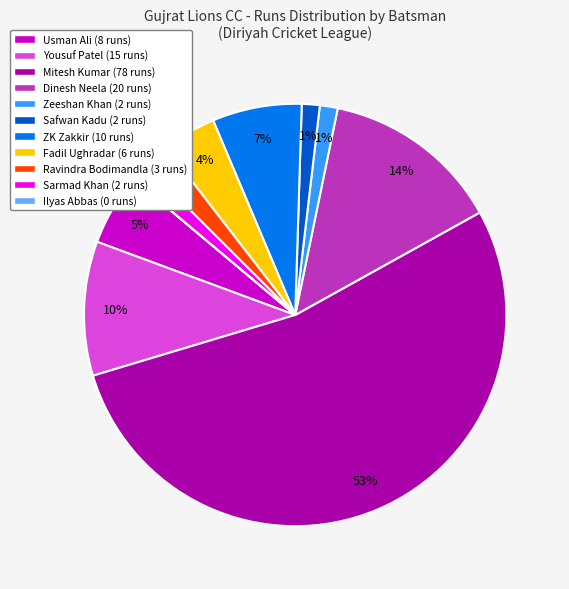

To the nearest percent, what portion does Fadil Imtiyaz Ughradar represent?

4%